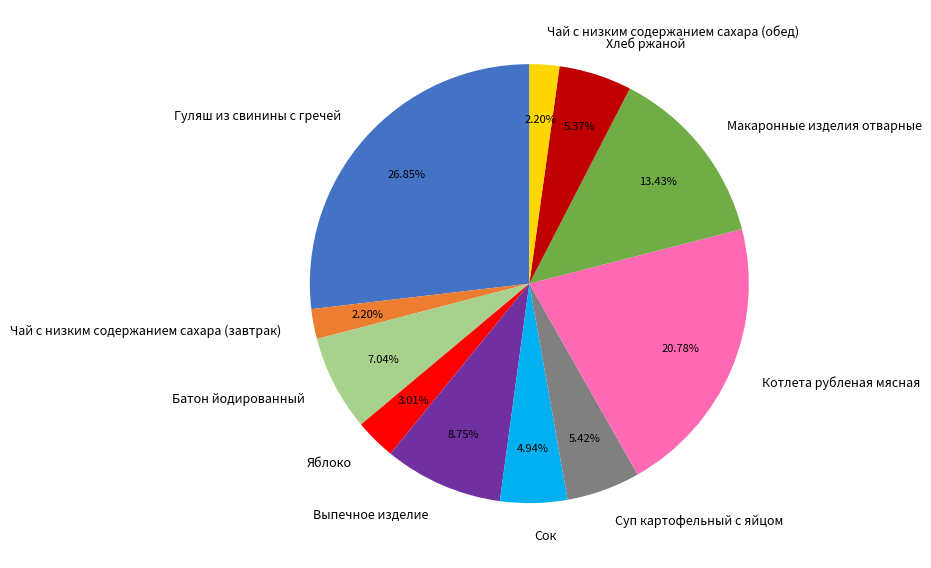

Does Яблоко represent more than half of the total?

No